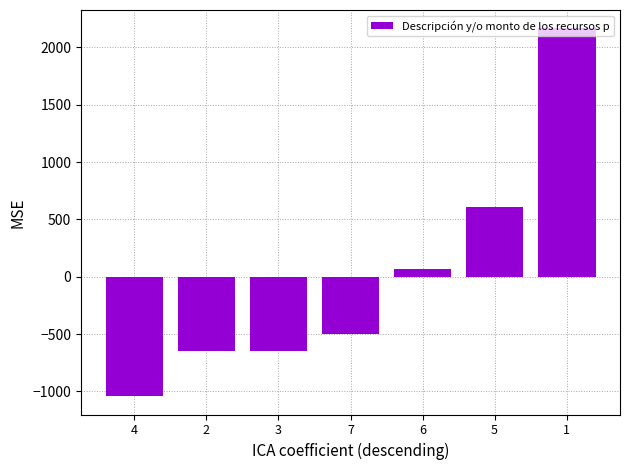

What is the change in value from 4 to 7?

+540.0